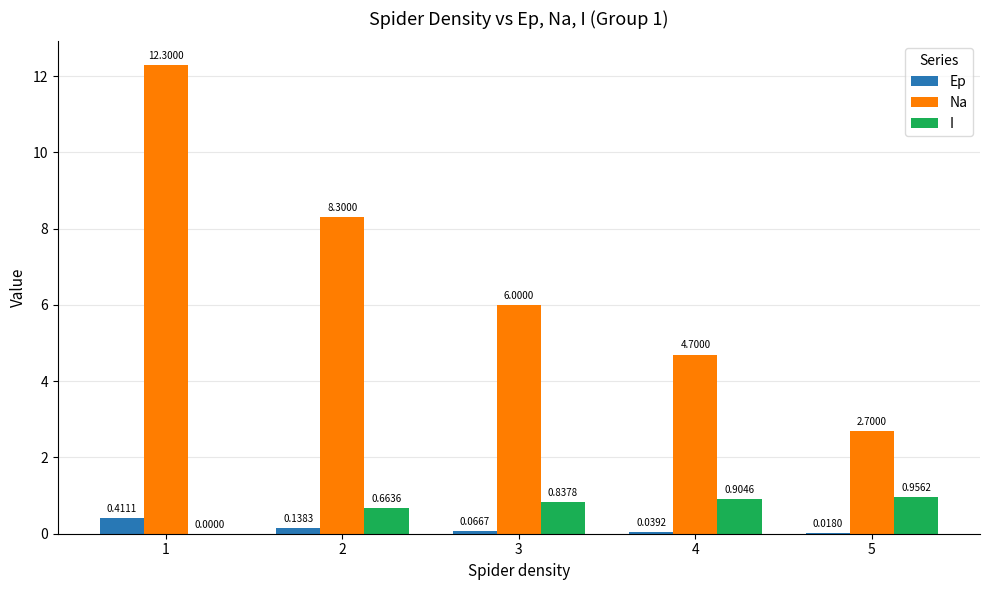

What is the total value across all series at 1?

12.7